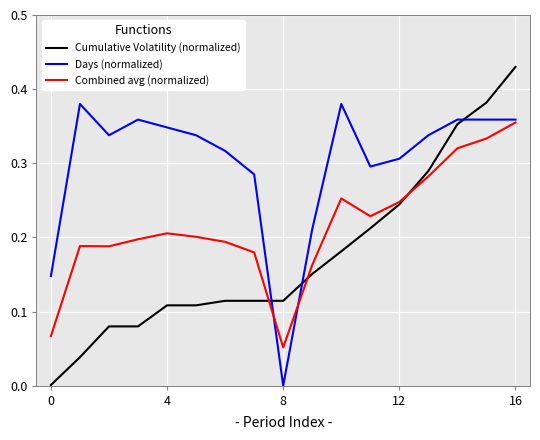

List the series in order of their peak value, highest first.

Cumulative Volatility (normalized), Days (normalized), Combined avg (normalized)